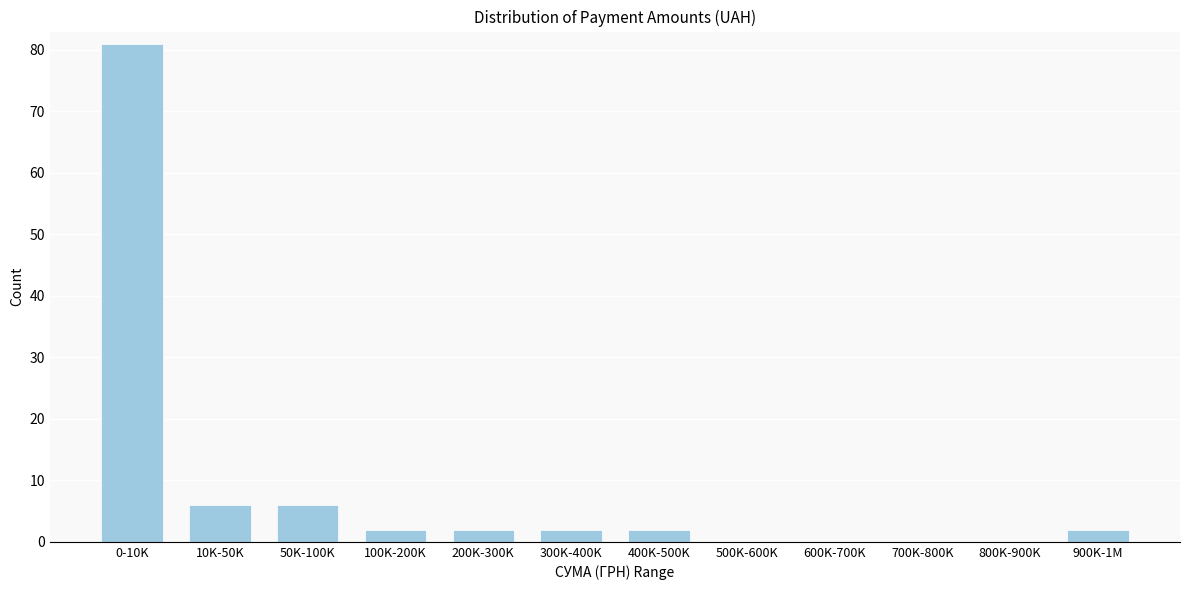

Reading left to right, list all the values displayed in this chart.

0-10K=81	10K-50K=6	50K-100K=6	100K-200K=2	200K-300K=2	300K-400K=2	400K-500K=2	500K-600K=0	600K-700K=0	700K-800K=0	800K-900K=0	900K-1M=2